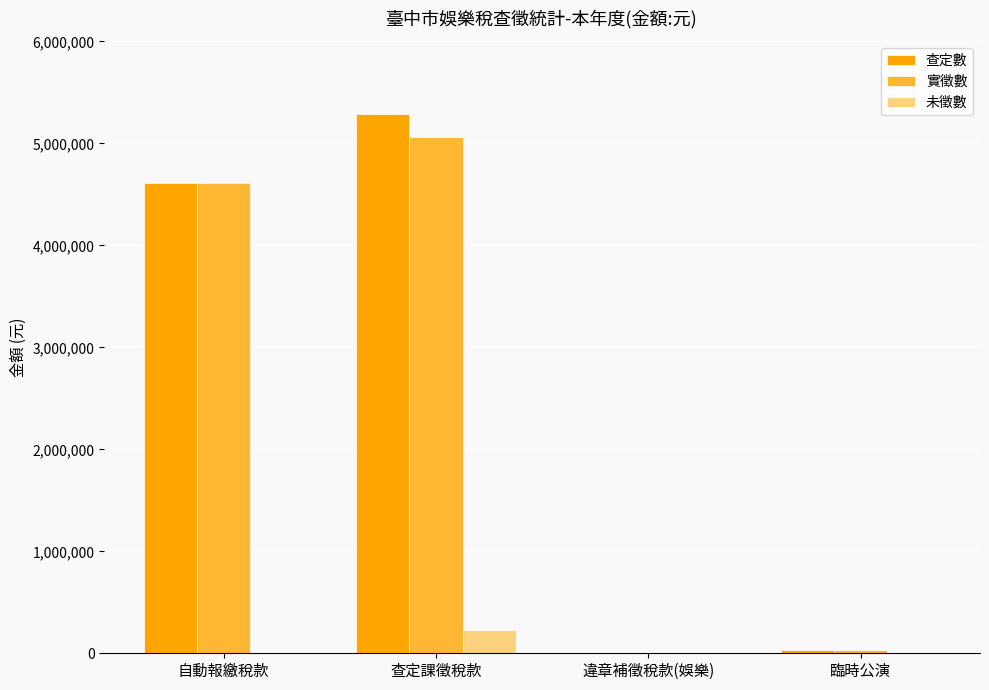

Where is 查定數 nearest to the value 2644038?

自動報繳稅款